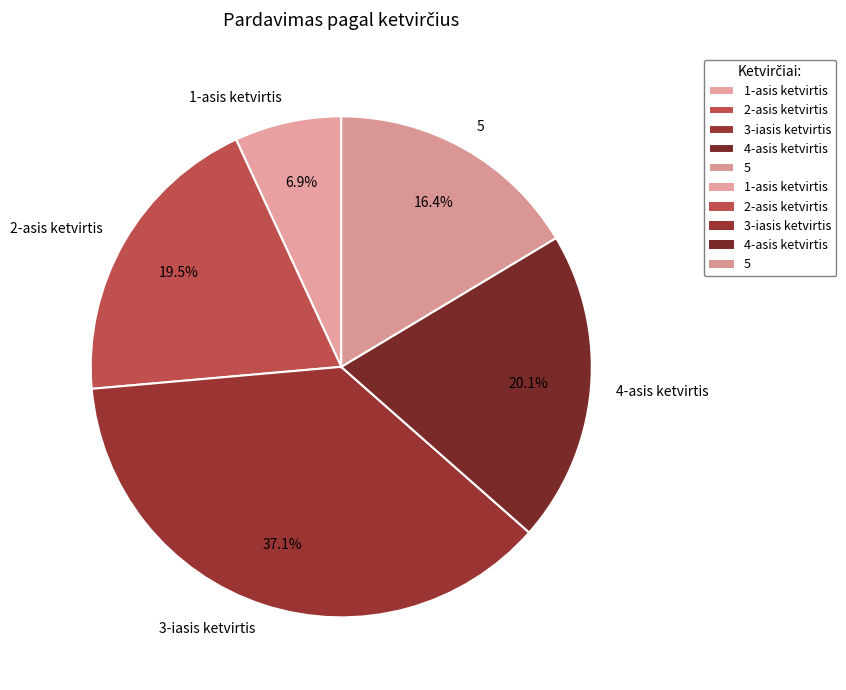

How many segments does this pie chart have?

5